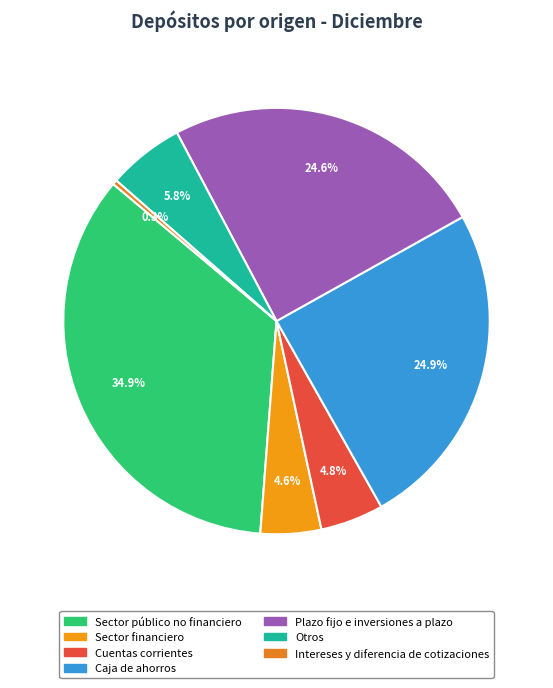

How many segments does this pie chart have?

7